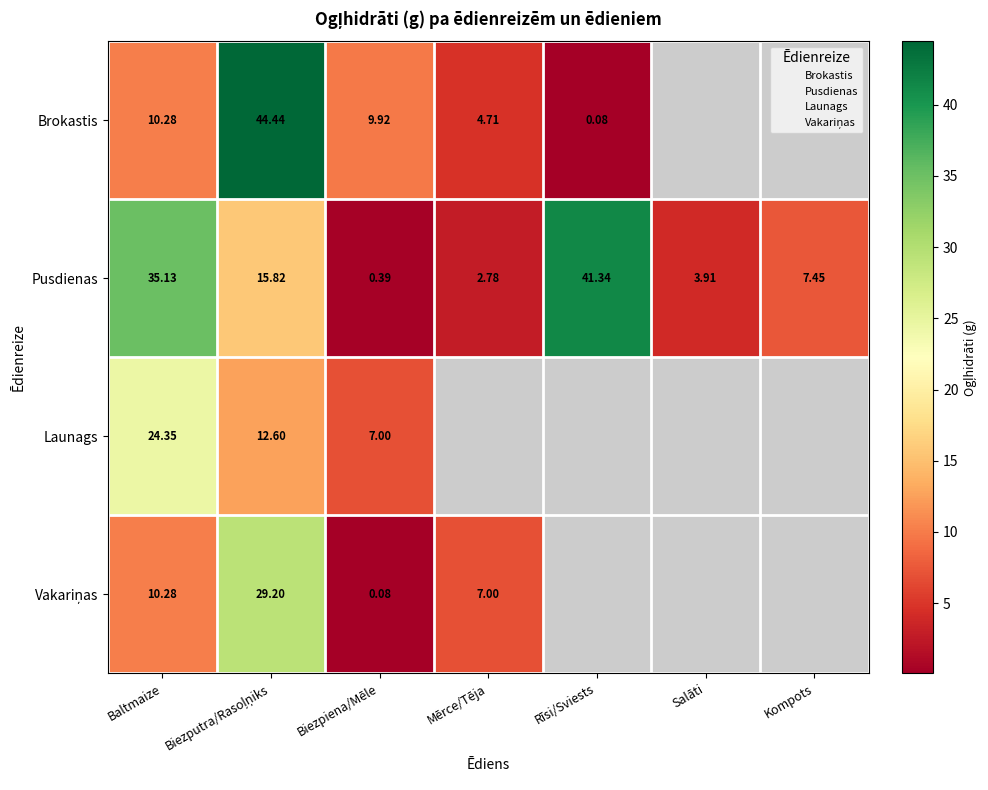

How many values in Brokastis are above zero?

5